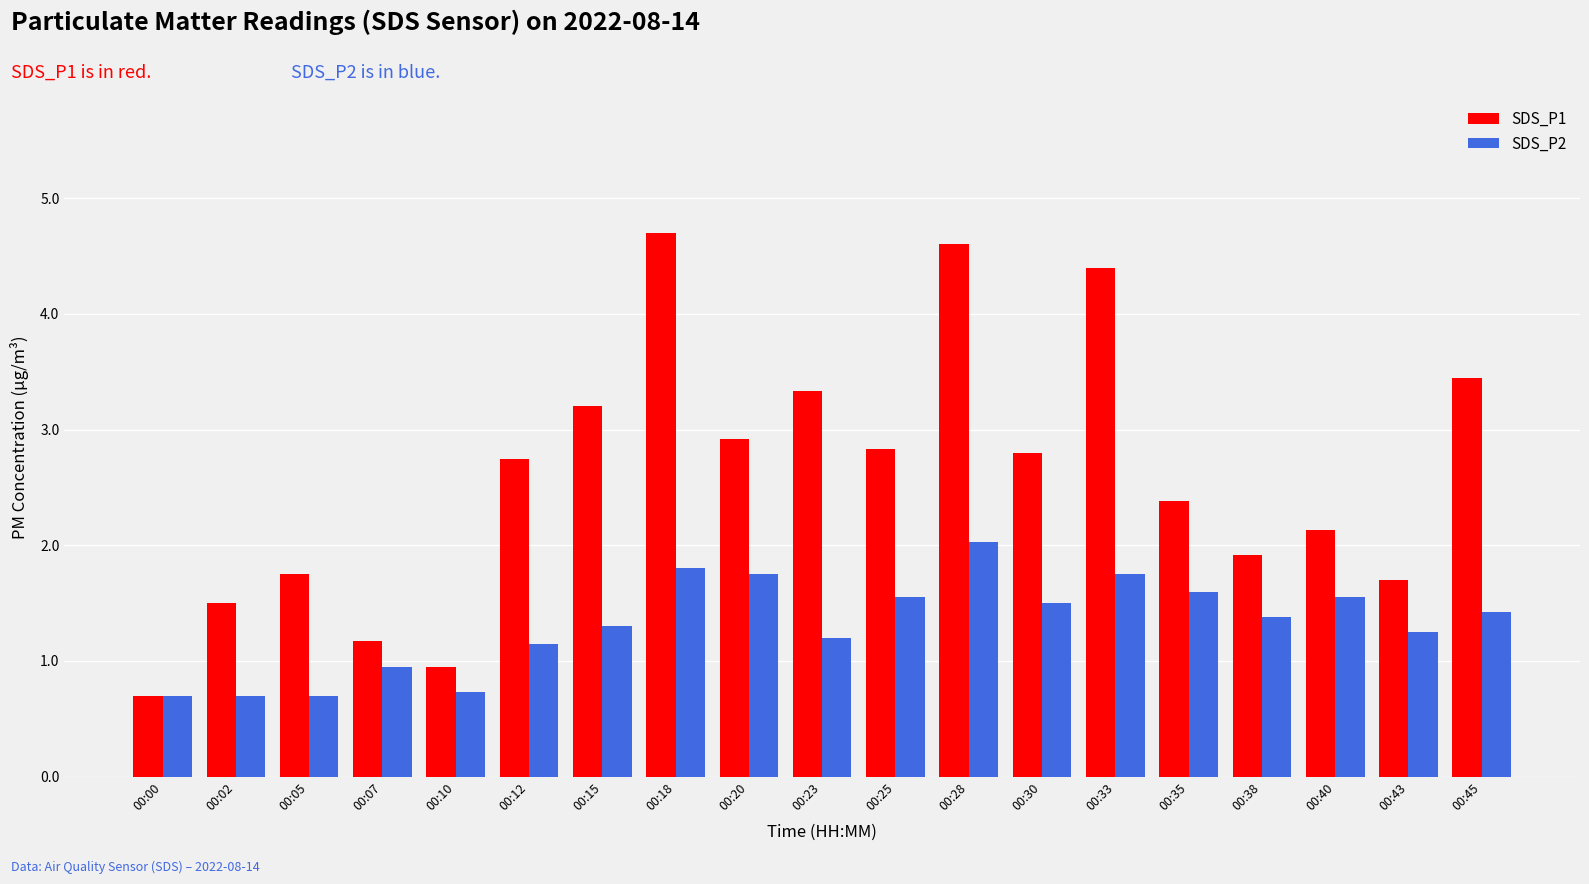

At which label is SDS_P1 closest to 2?

00:38